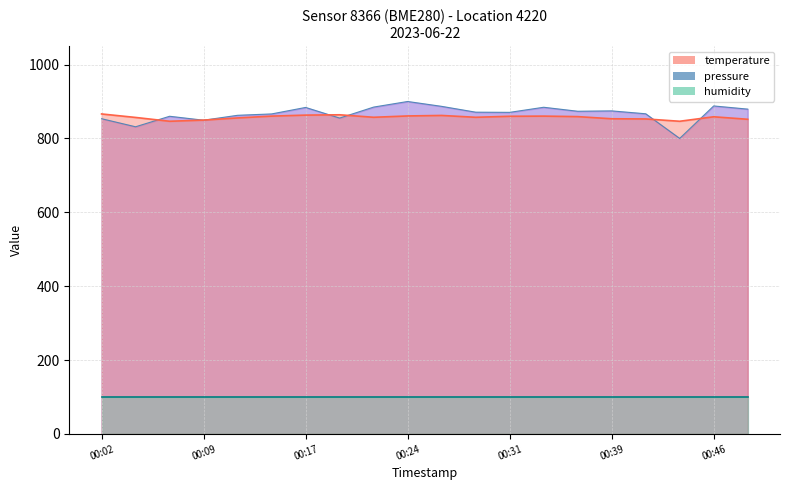

What is the spread (max minus min) of values at 8?

784.9